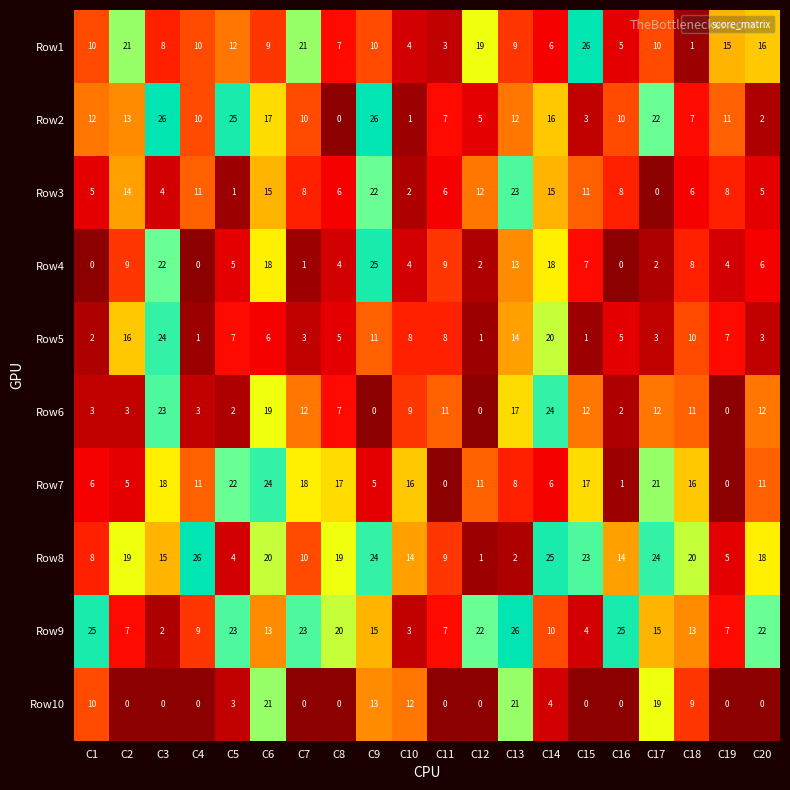

Which series changed the most between C3 and C9?

Row6